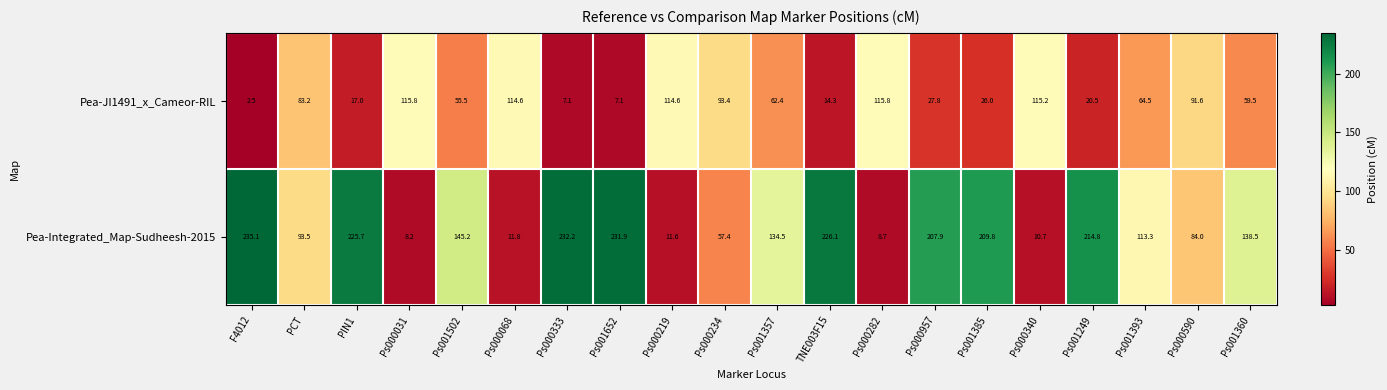

At which category does the chart reach its peak across all series?

F4012